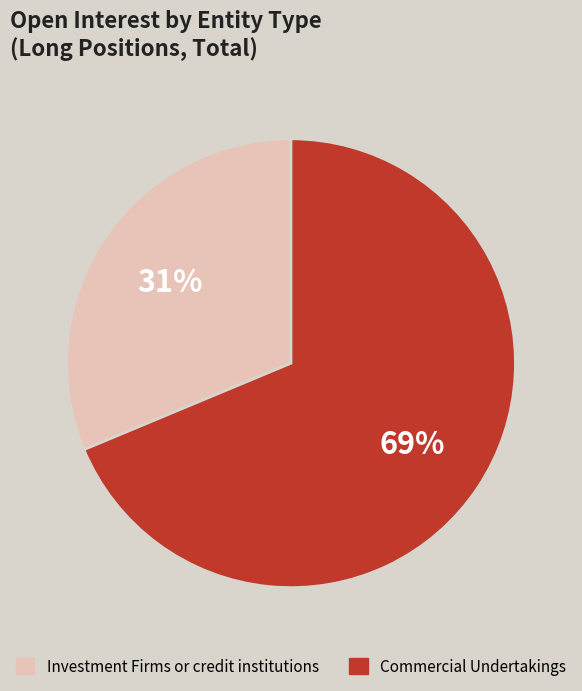

Rank the categories by value from highest to lowest.

Commercial Undertakings, Investment Firms or credit institutions